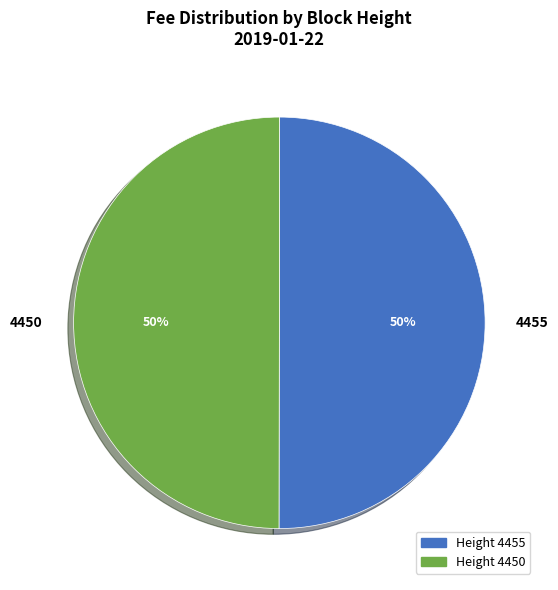

What is the ratio of the value at 4455 to the value at 4450?

1.0